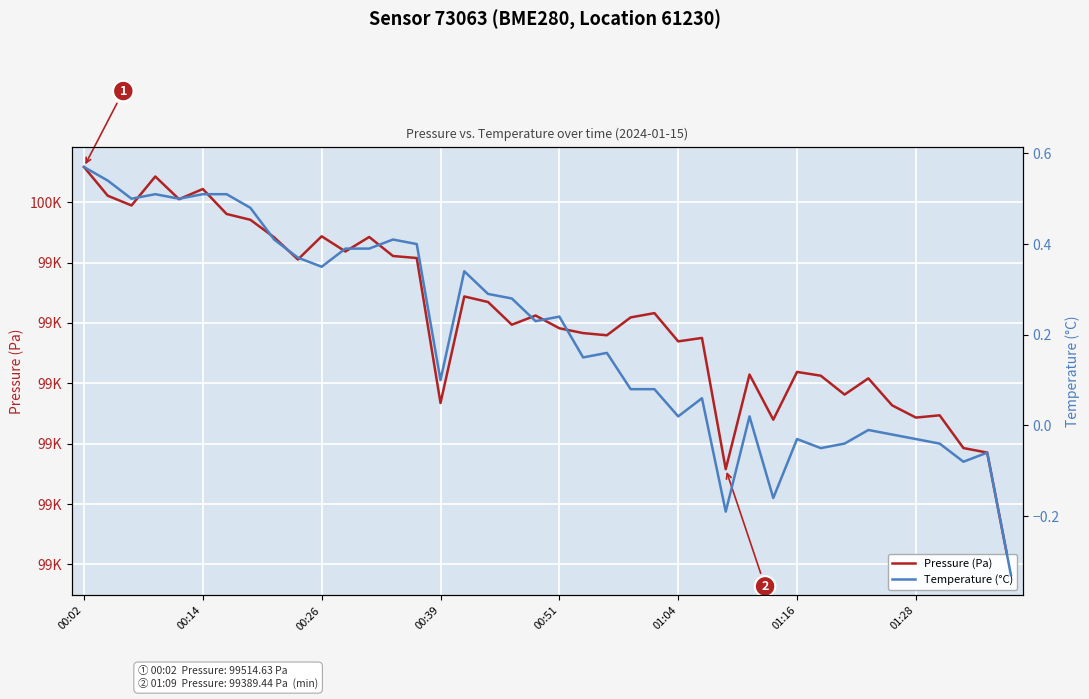

Which series has the largest range (max minus min)?

Pressure (Pa)